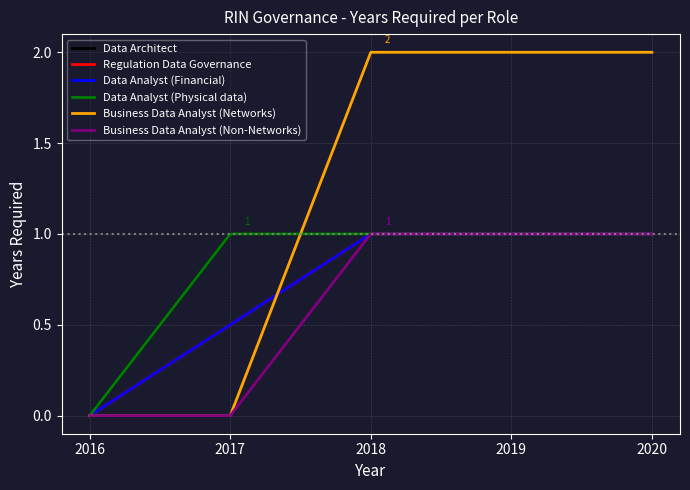

Reading left to right, list all the values displayed in this chart.

Data Architect: 2016=0.0	2017=1.0	2018=1.0	2019=1.0	2020=1.0
Regulation Data Governance: 2016=0.0	2017=0.5	2018=1.0	2019=1.0	2020=1.0
Data Analyst (Financial): 2016=0.0	2017=0.5	2018=1.0	2019=1.0	2020=1.0
Data Analyst (Physical data): 2016=0.0	2017=1.0	2018=1.0	2019=1.0	2020=1.0
Business Data Analyst (Networks): 2016=0.0	2017=0.0	2018=2.0	2019=2.0	2020=2.0
Business Data Analyst (Non-Networks): 2016=0.0	2017=0.0	2018=1.0	2019=1.0	2020=1.0